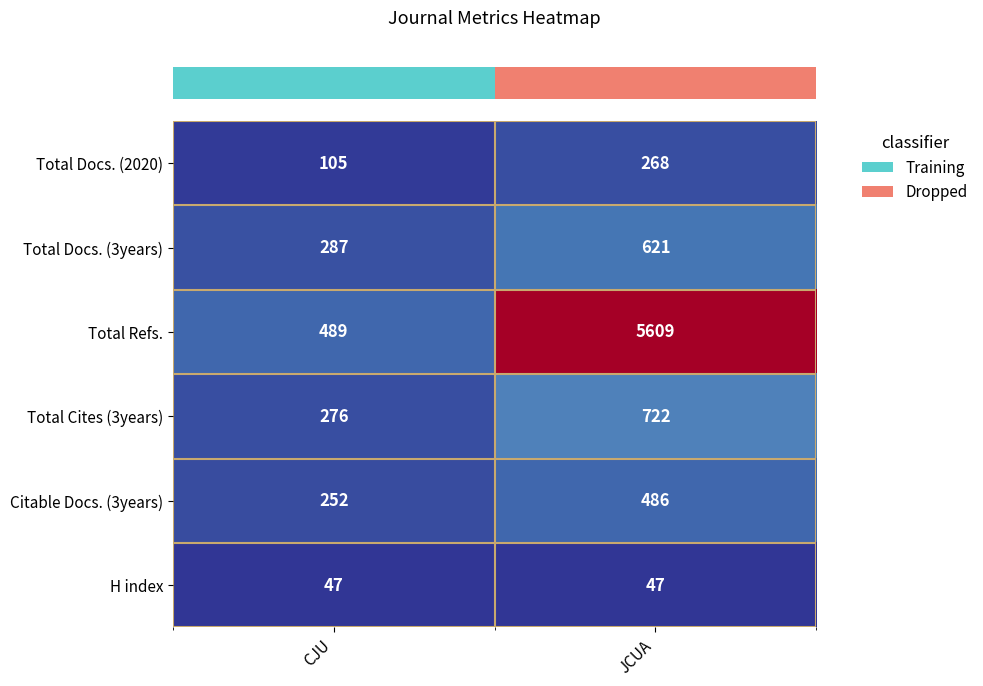

Which series has the largest total across all categories?

Total Refs.